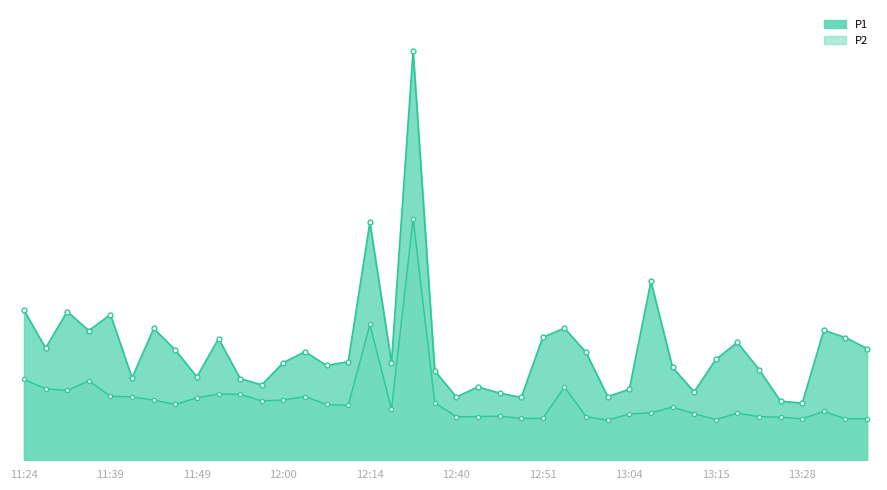

What is the difference between the maximum and minimum values in the P1 series?

20.2